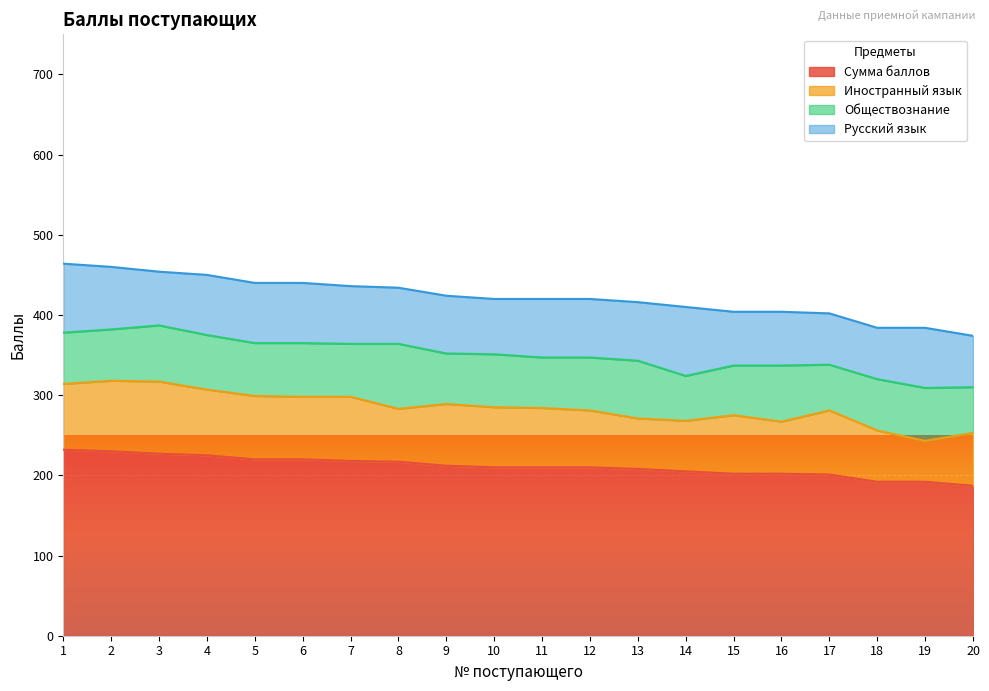

Which series has the largest total across all categories?

Сумма баллов